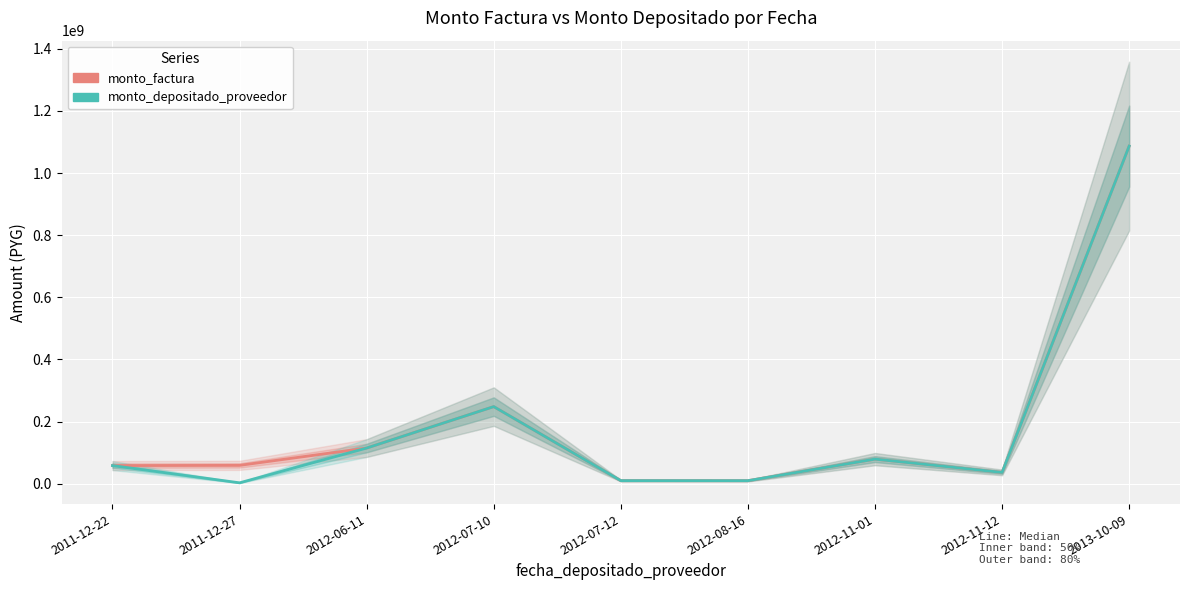

True or false: monto_factura and monto_depositado_proveedor cross at least once.

False